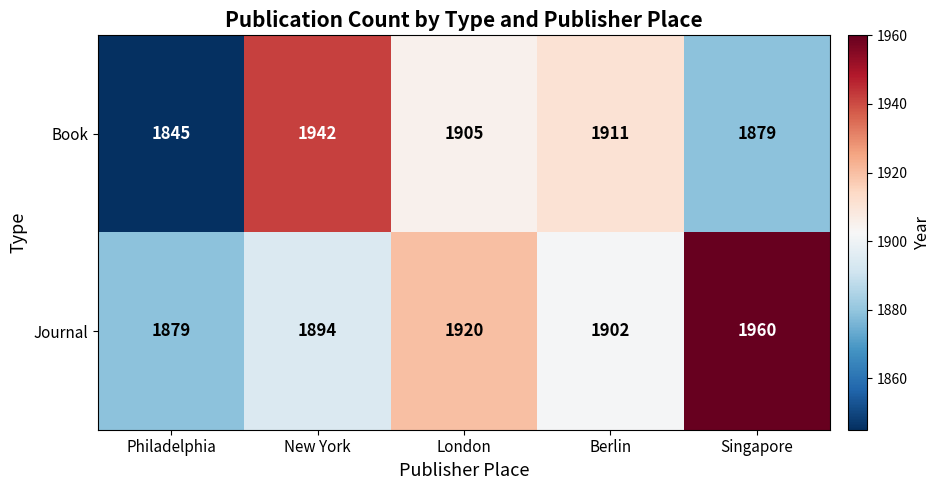

True or false: Journal has a value of 1042 at London.

False